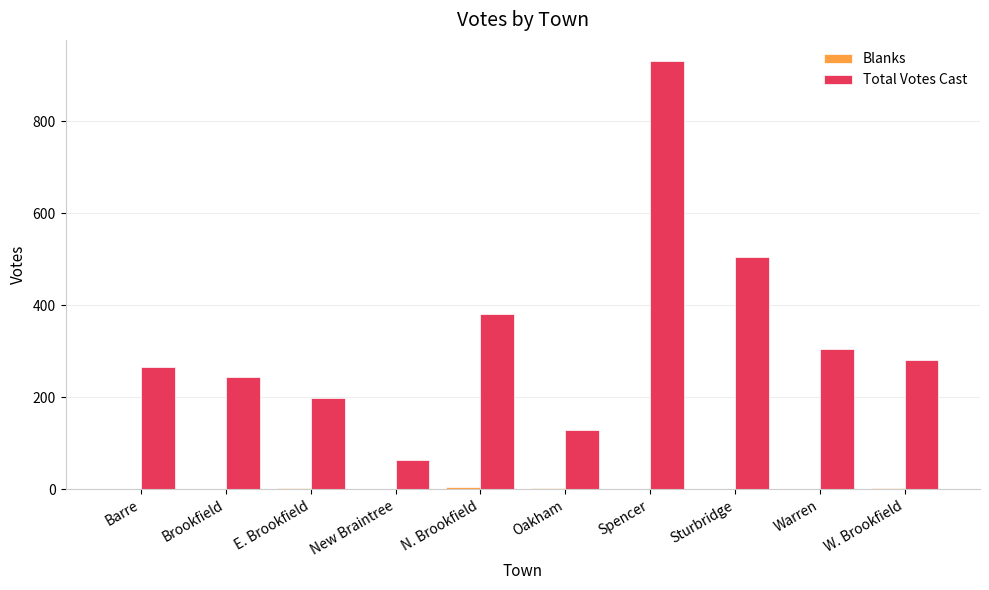

How many groups of bars are there?

10